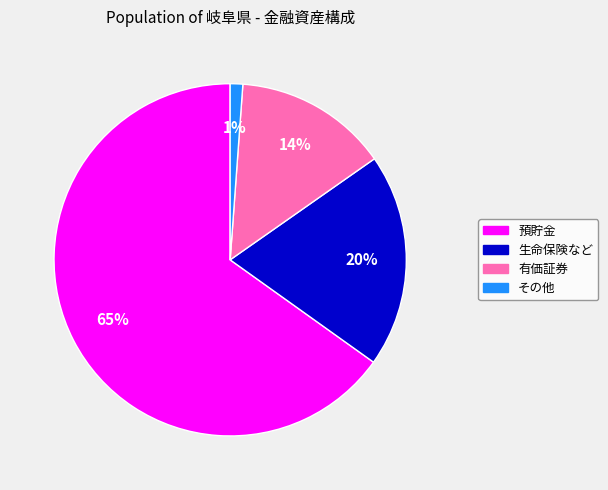

Rank the categories by value from lowest to highest.

その他, 有価証券, 生命保険など, 預貯金